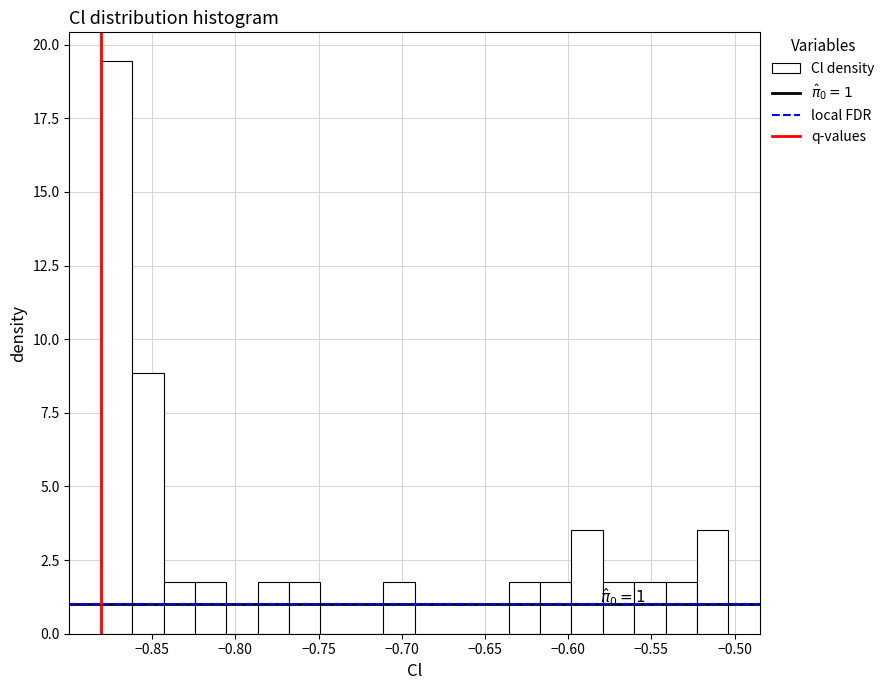

Around what value on the x-axis is the tallest bar? Give the approximate position of its centre, as read against the axis.

-0.870